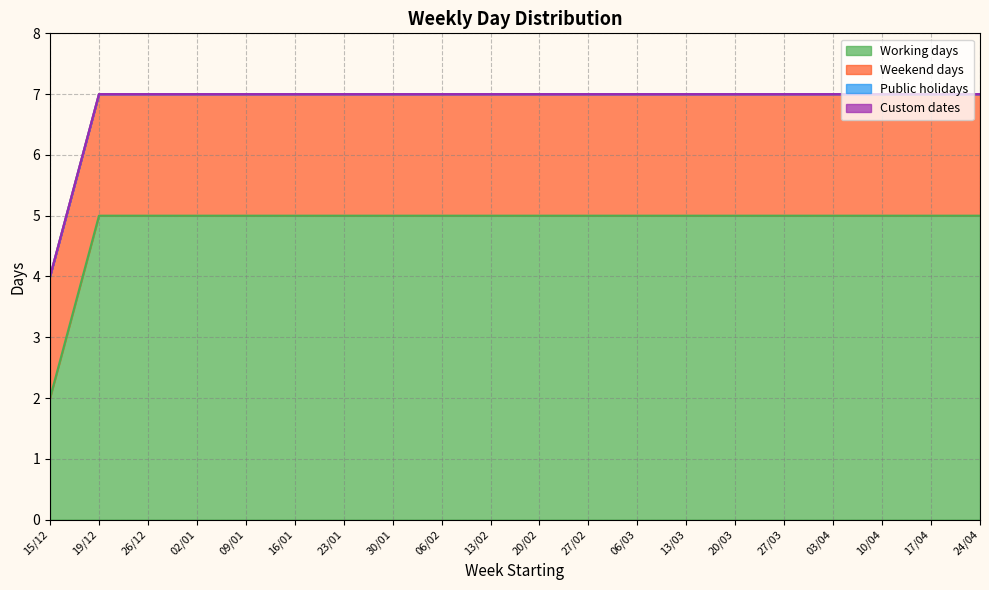

How many lines are shown in the chart?

4